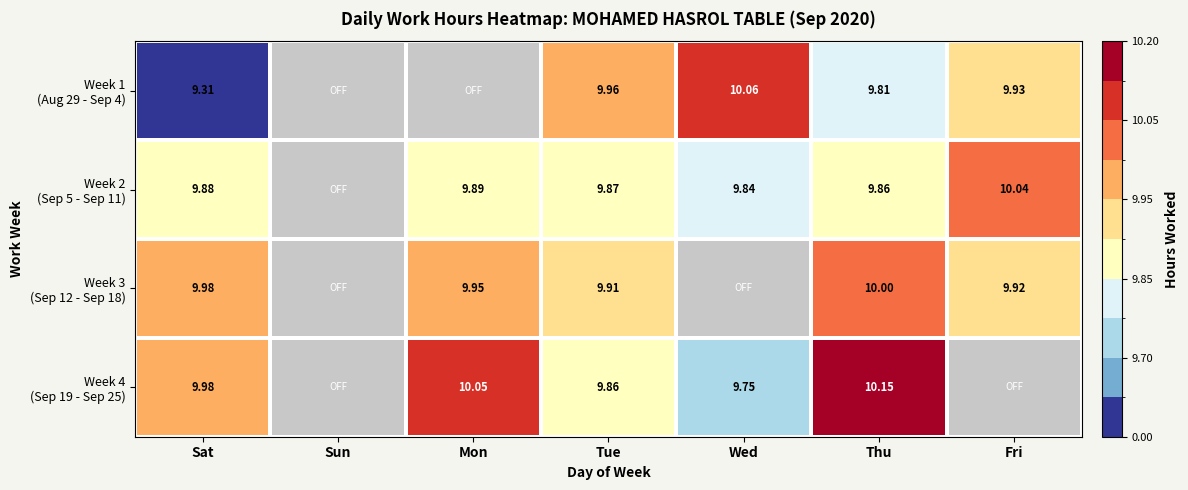

Which category has the lowest value in the Week 1 (Aug 29 - Sep 4) series?

Sun